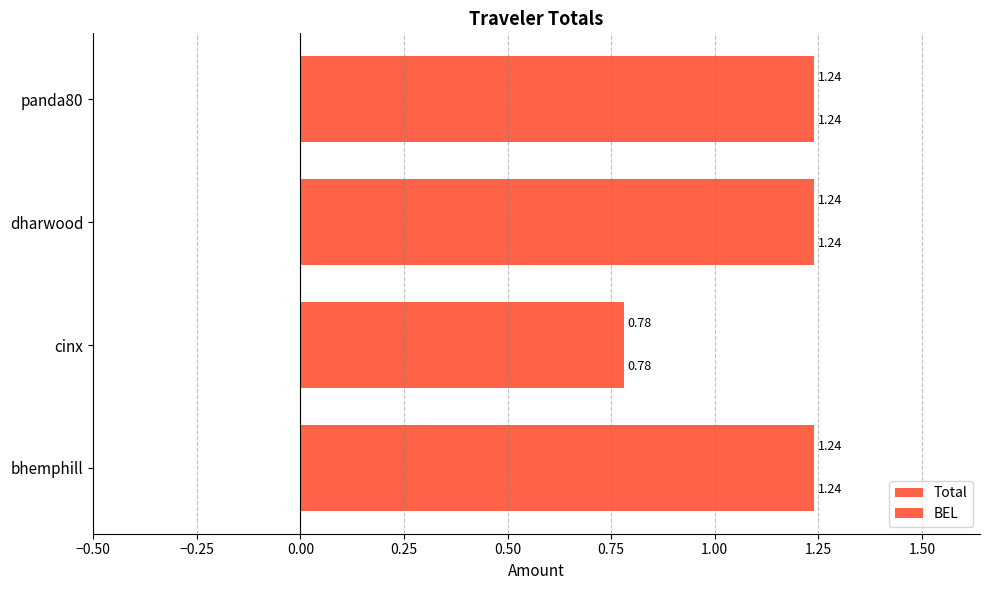

How many distinct data groups are displayed?

2